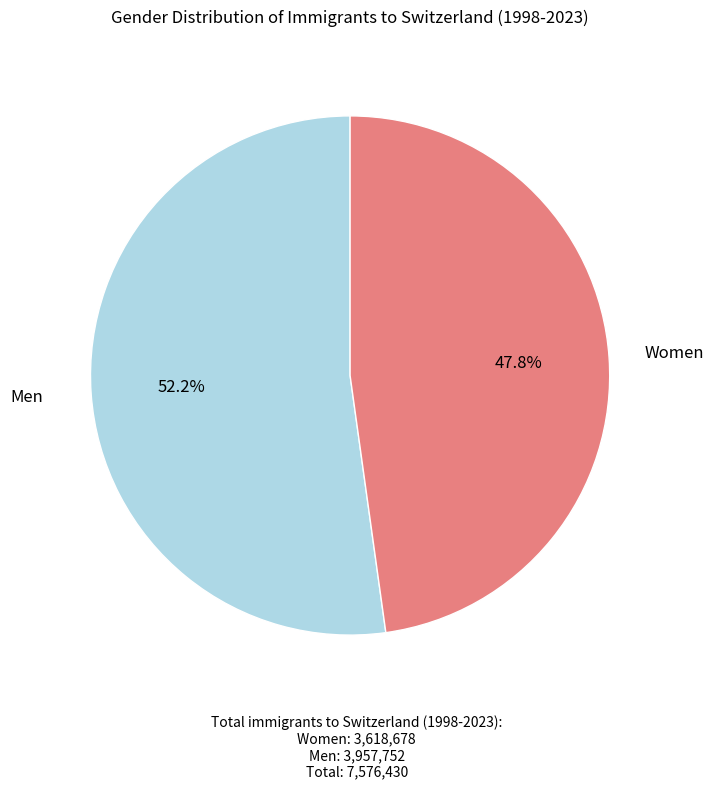

Is there a majority slice in this chart?

Yes